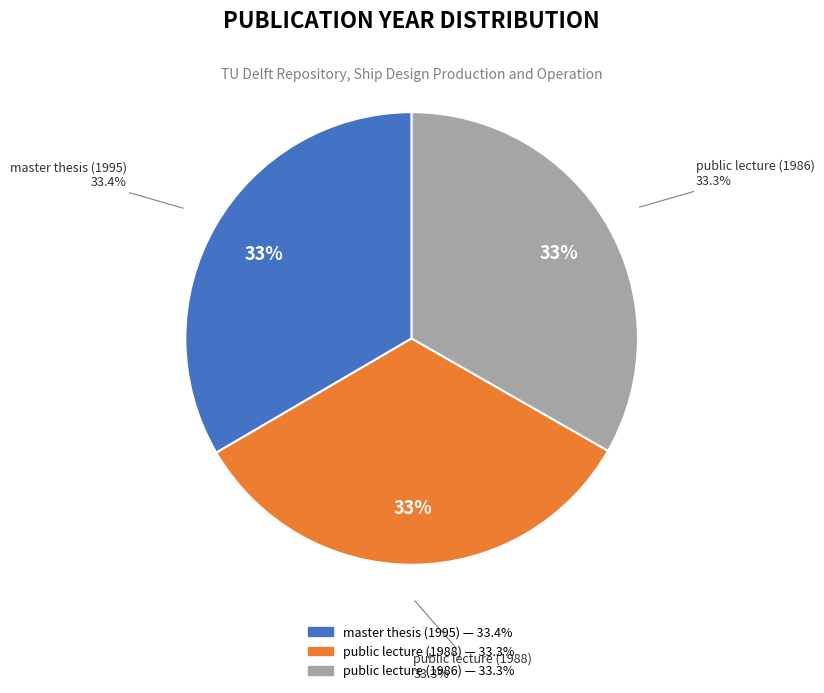

Combined, what portion of the pie is public lecture (1988) and master thesis (1995)?

66.7%